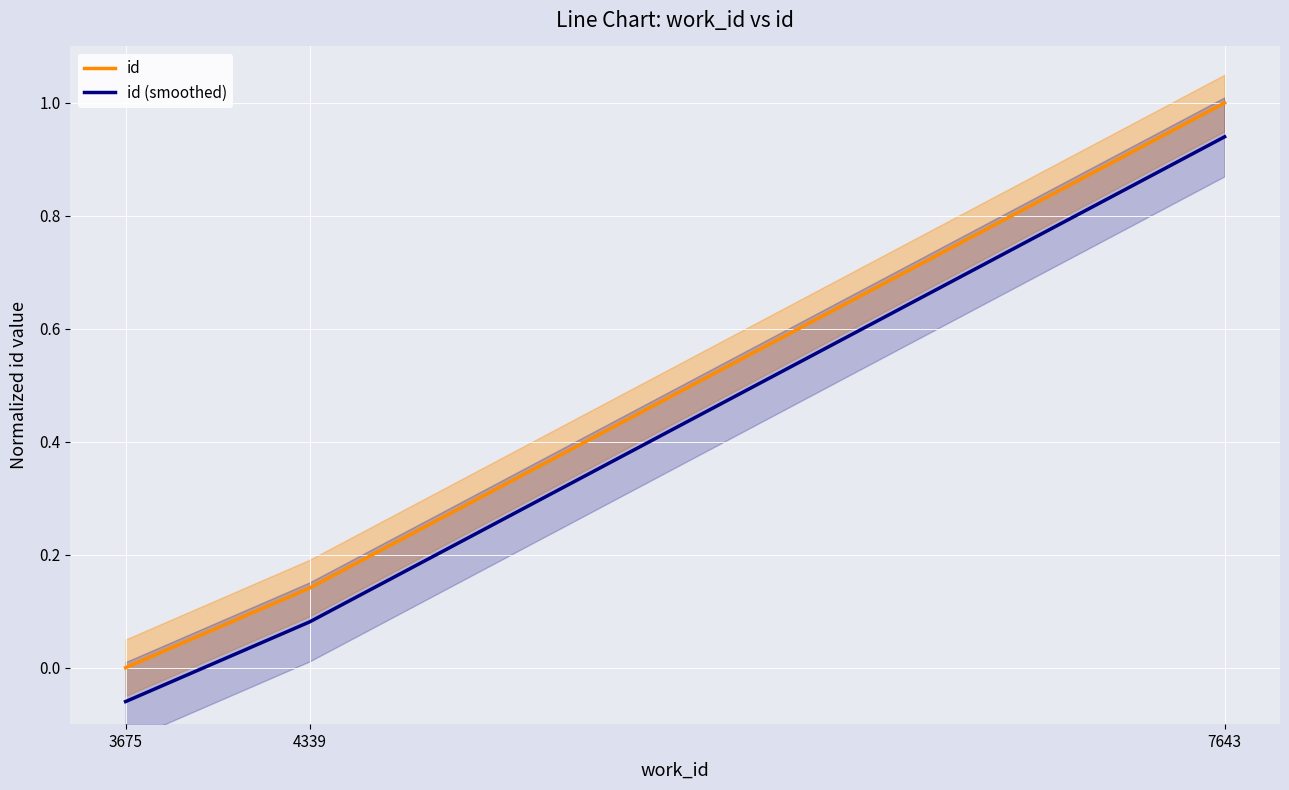

At how many categories does at least one series exceed 0?

2